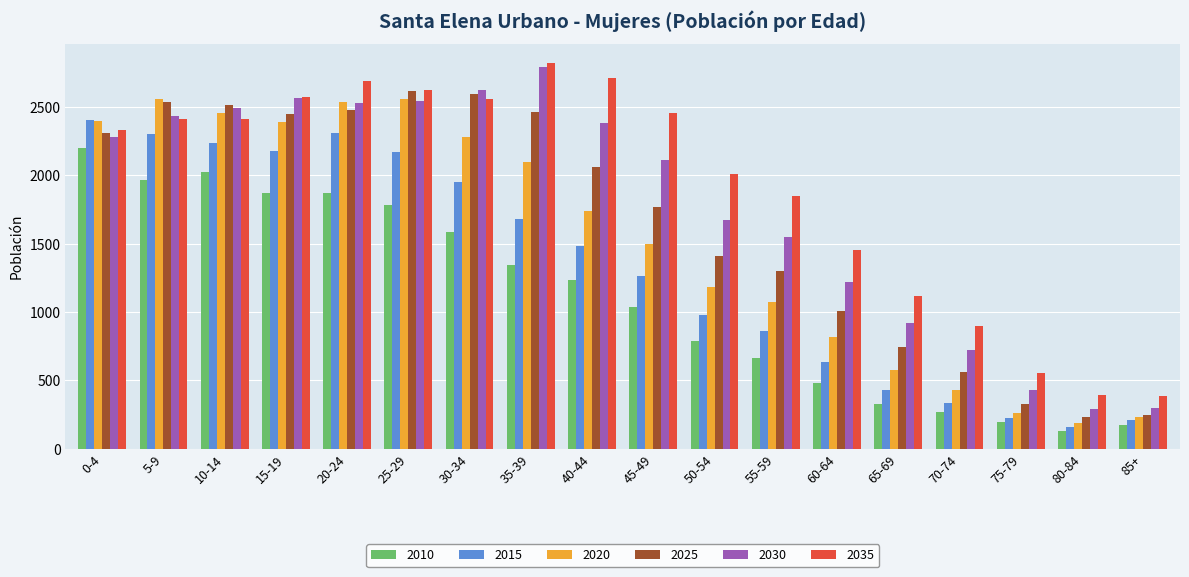

Which series has the largest total across all categories?

2035